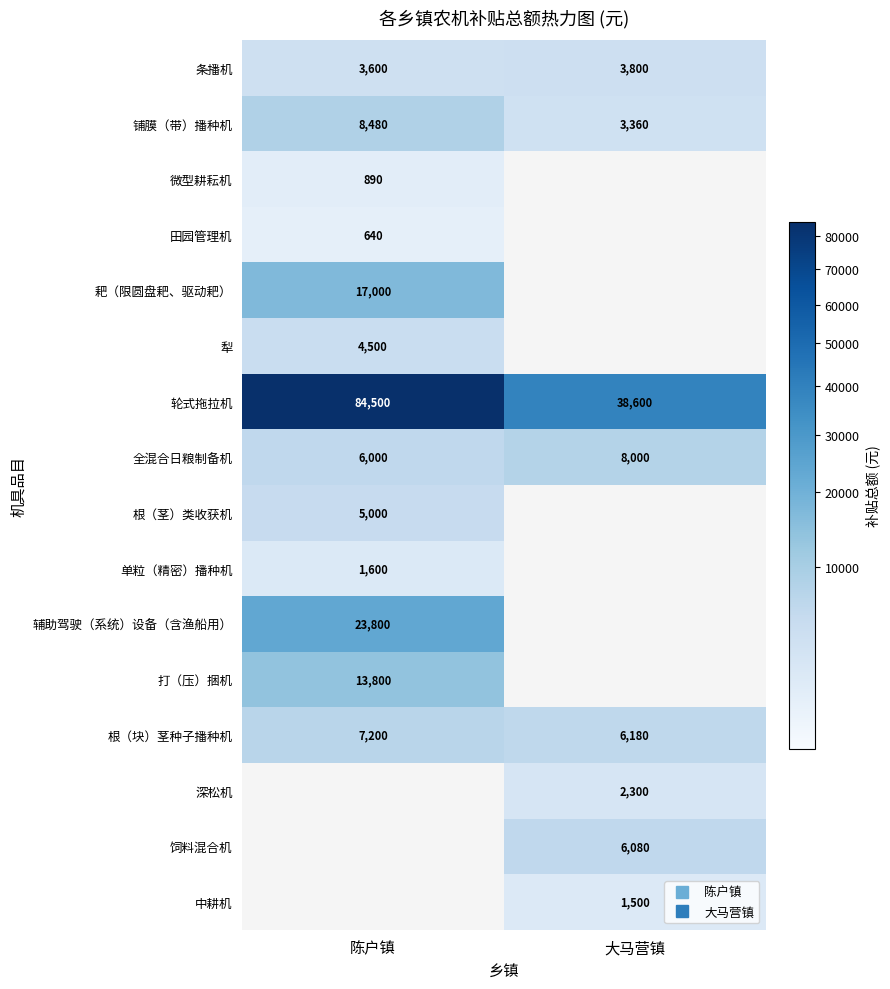

The 轮式拖拉机 series shows 59519 at 大马营镇. True or false?

False